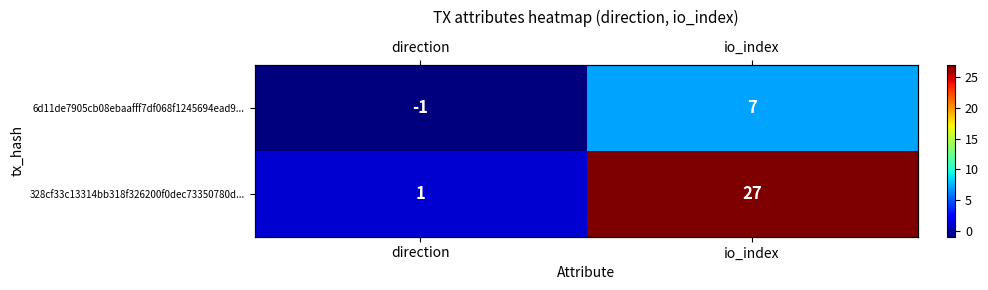

The 6d11de7905cb08ebaafff7df068f1245694ead9... series shows 7 at io_index. True or false?

True